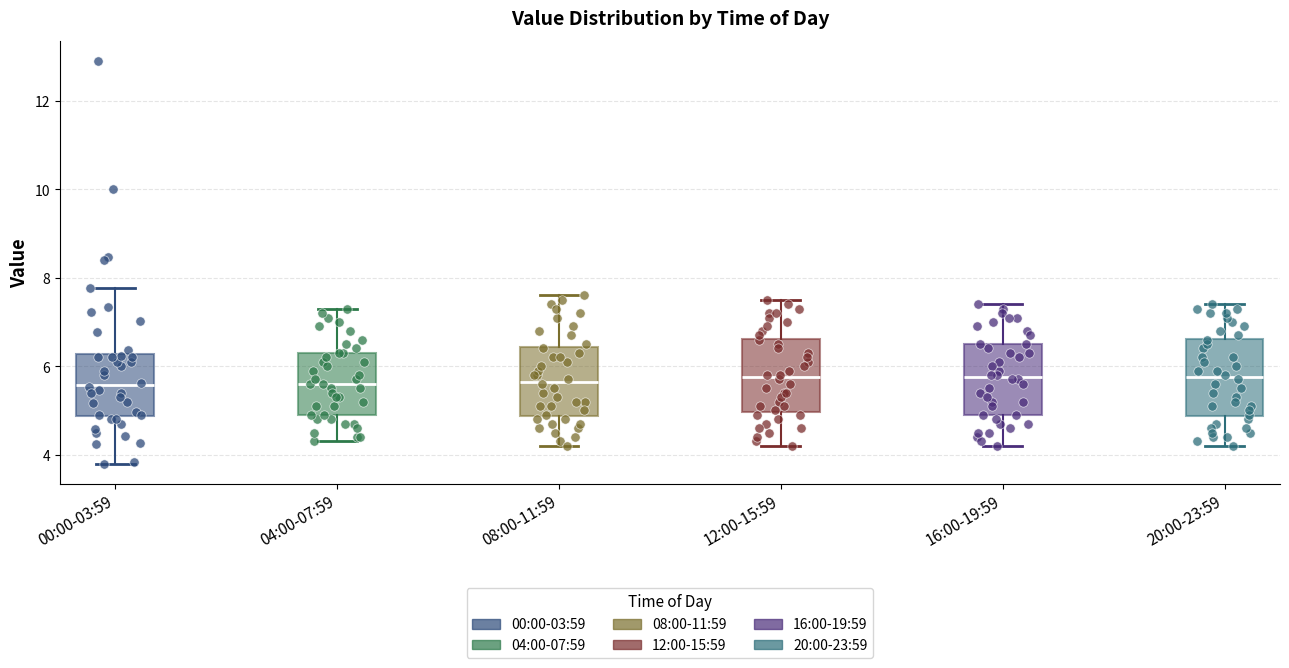

Reading left to right, transcribe this box plot: for each box, give where its median line is, the range the box spans, and where its two whiskers end, as read against the y-axis. The values are not printed on the chart, so give them approximately, as read against the axis.

00:00-03:59: median 5.6, box 4.8 to 6.2, whiskers 3.8 to 7.8
04:00-07:59: median 5.6, box 5.0 to 6.4, whiskers 4.4 to 7.4
08:00-11:59: median 5.6, box 4.8 to 6.4, whiskers 4.2 to 7.6
12:00-15:59: median 5.8, box 5.0 to 6.6, whiskers 4.2 to 7.6
16:00-19:59: median 5.8, box 5.0 to 6.6, whiskers 4.2 to 7.4
20:00-23:59: median 5.8, box 4.8 to 6.6, whiskers 4.2 to 7.4